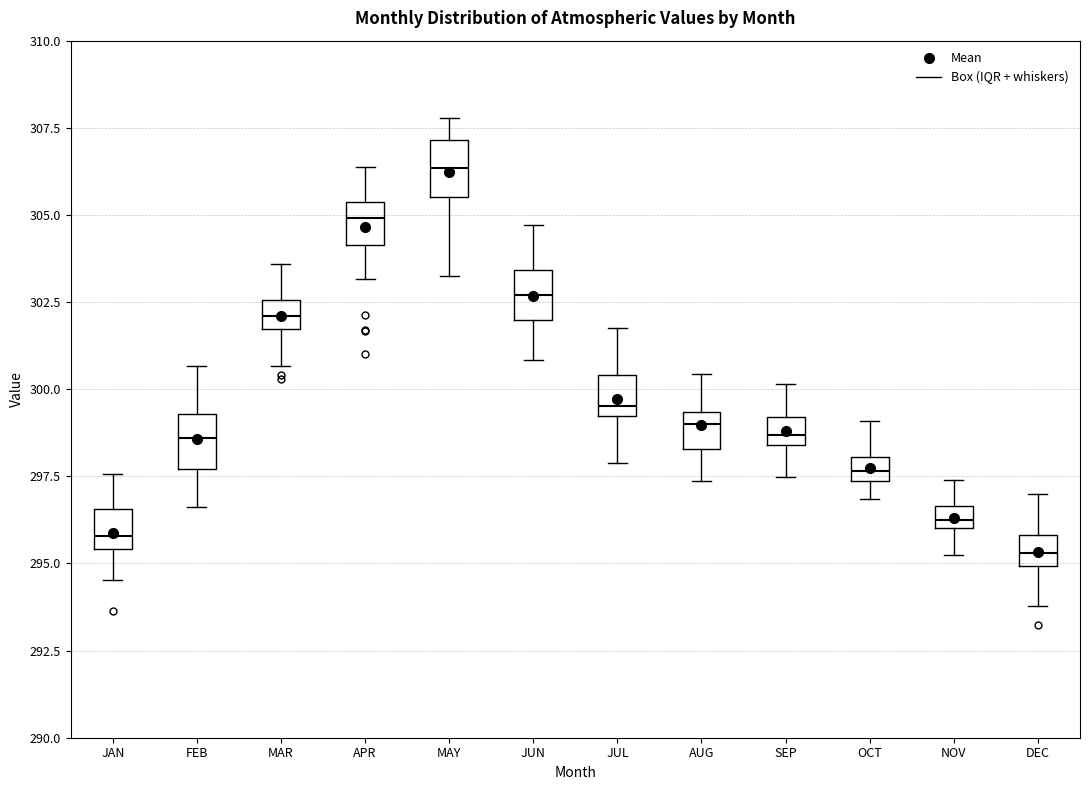

Where is the upper edge of the box for FEB on the y-axis? The values are not printed on the chart, so give them approximately, as read against the axis.

299.5